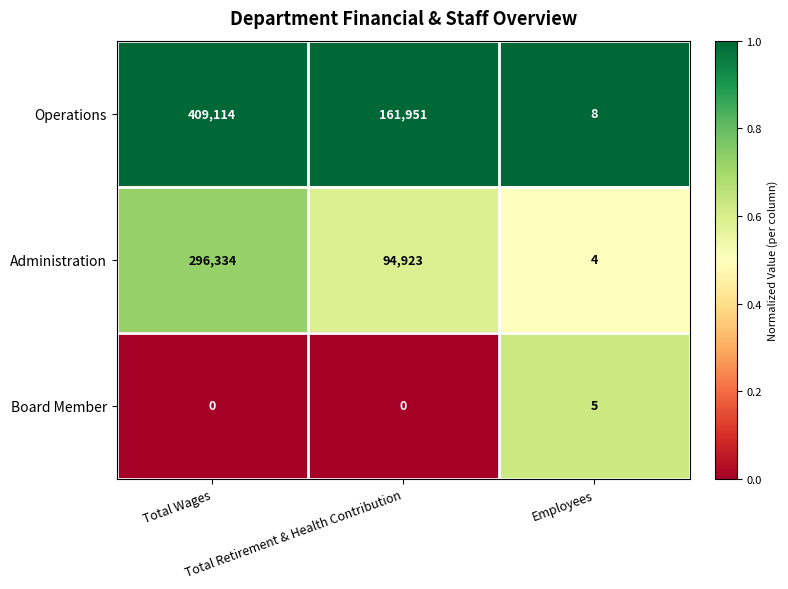

At how many categories does at least one series exceed 0?

3